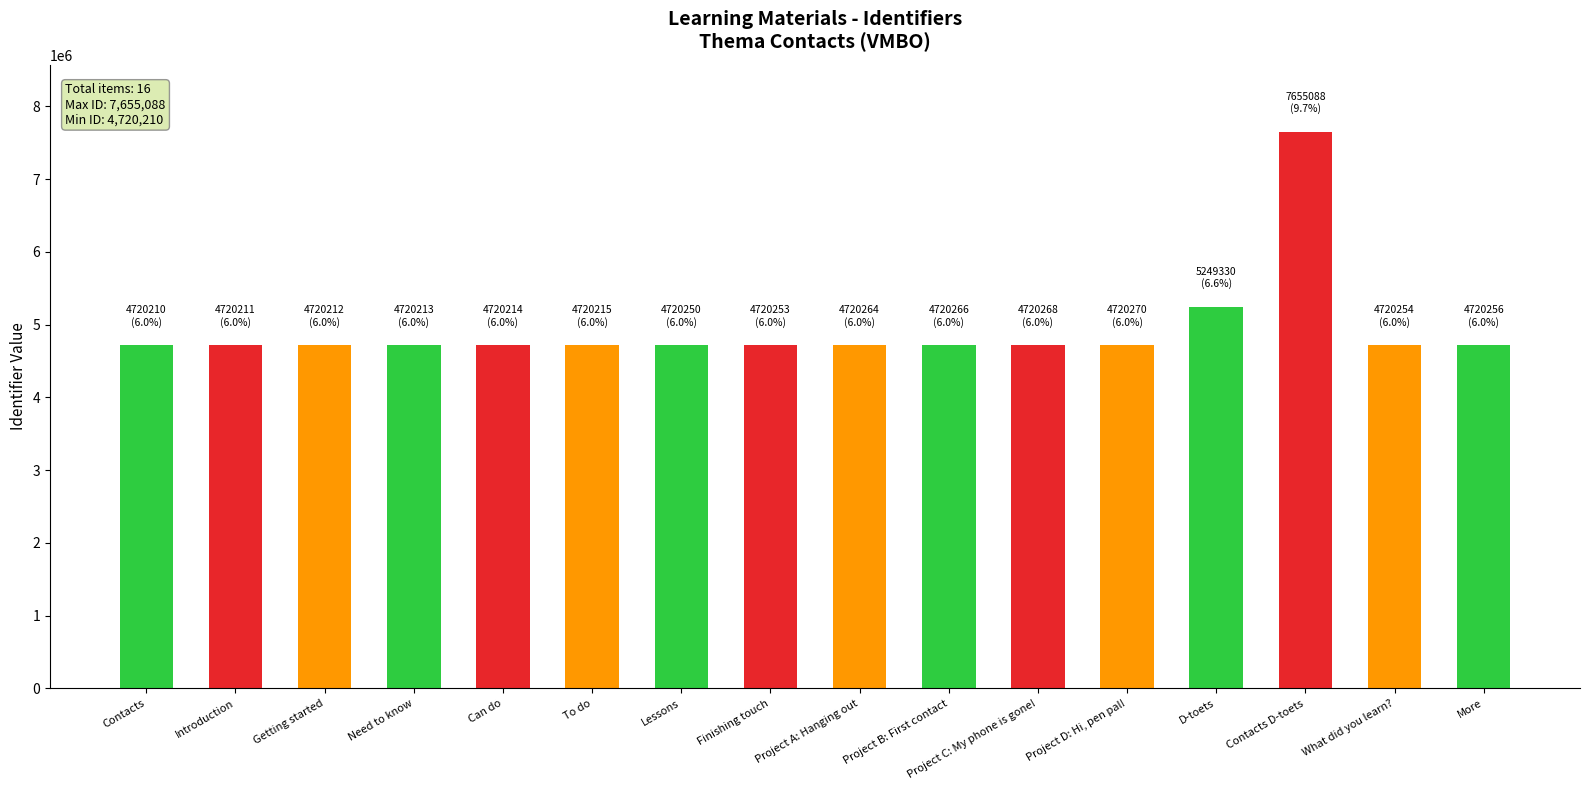

What is the label of the 6th bar from the left?

To do